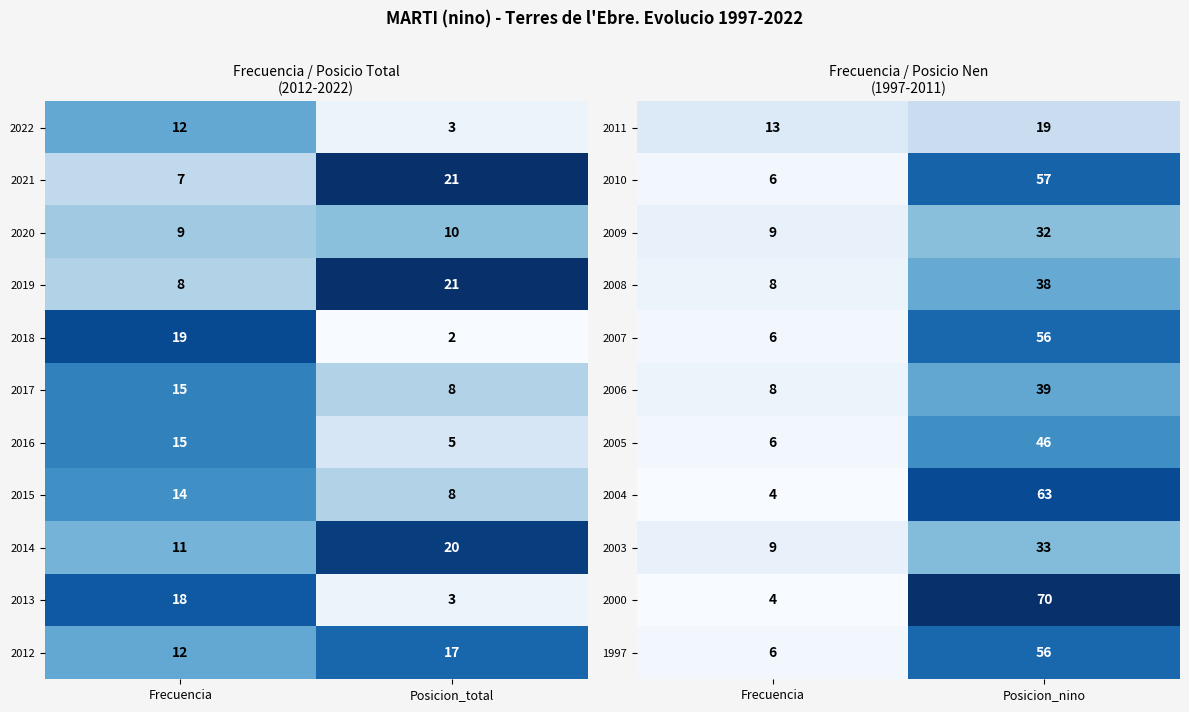

What is the maximum value for 2004?

63